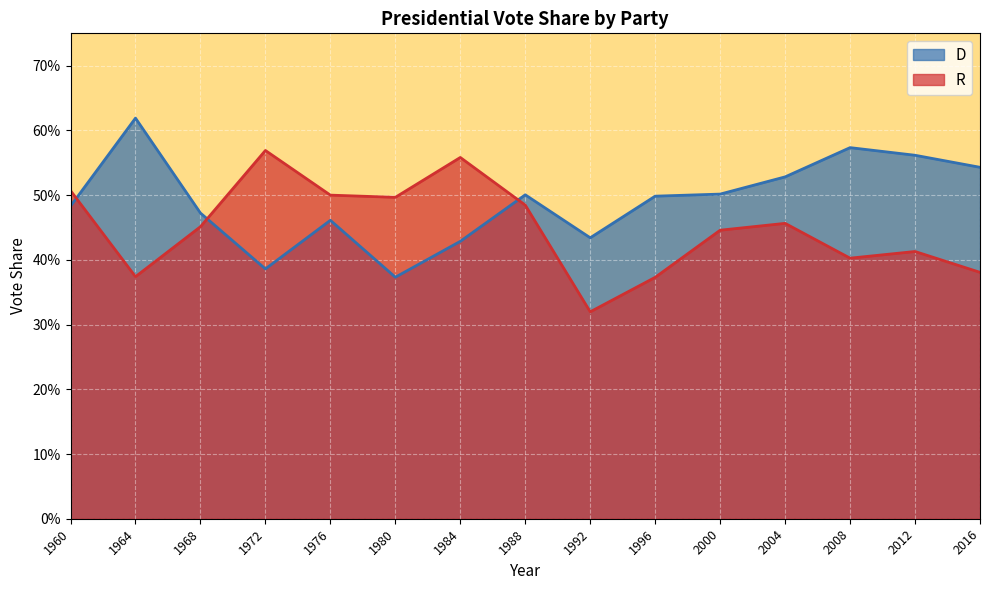

What is the minimum value shown in the chart?

0.3